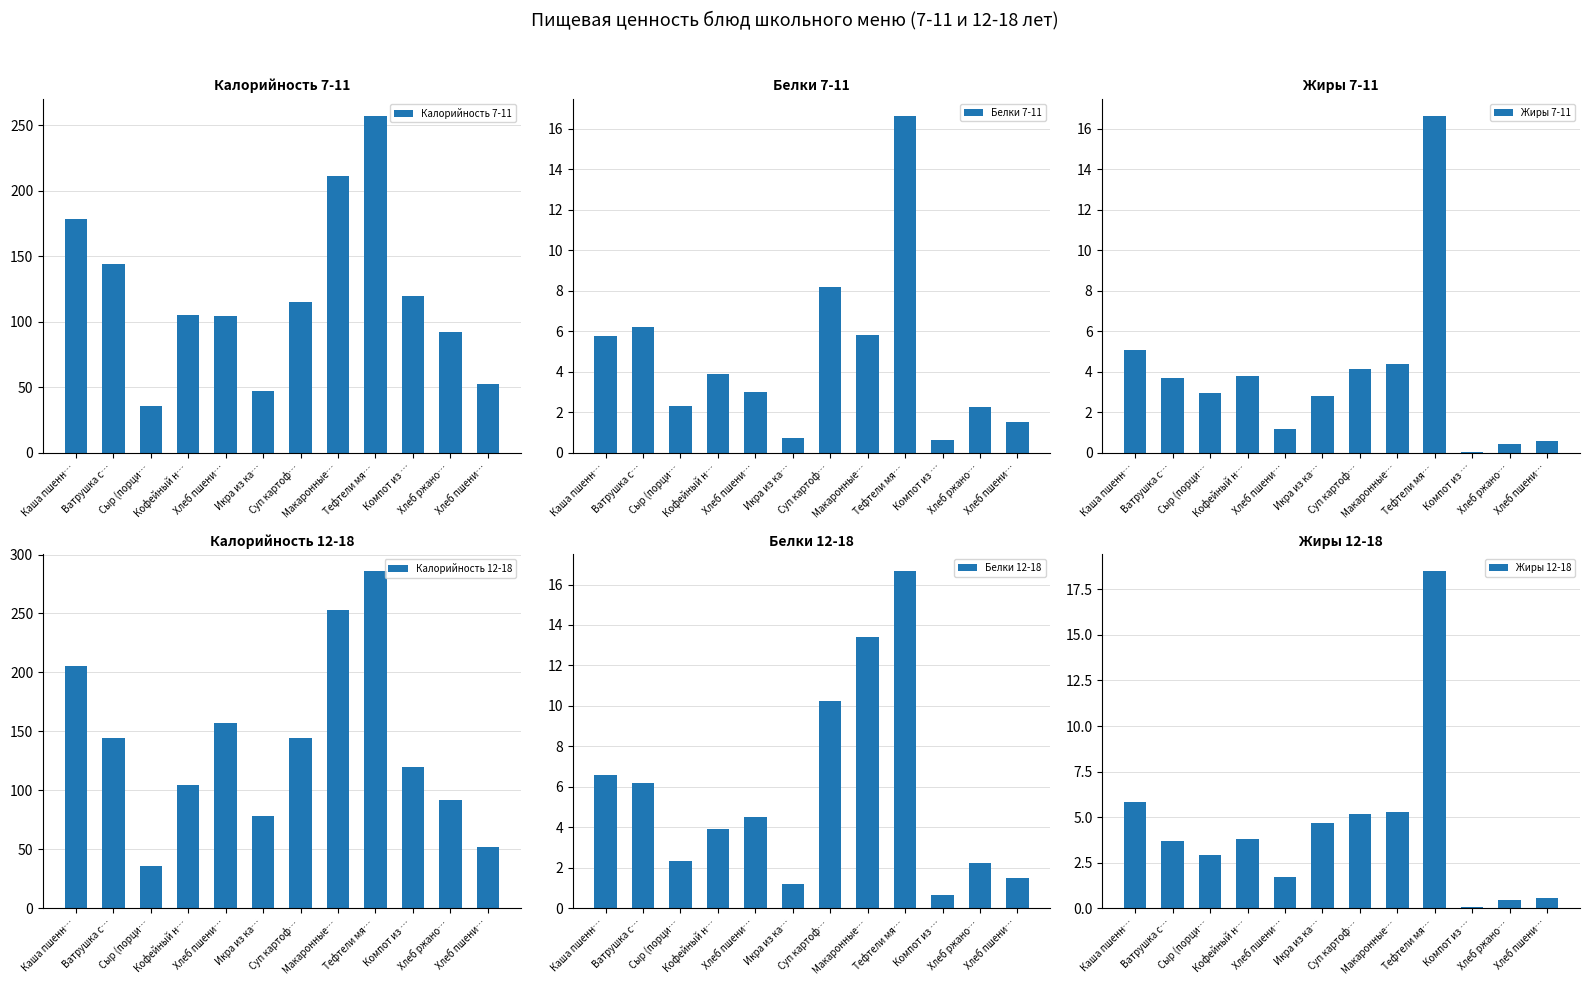

Reading right to left, extract all data points from this chart.

Калорийность 7-11: 52.3	92.0	119.4	257.3	211.0	115.2	46.7	104.7	104.9	35.8	144.1	178.8
Белки 7-11: 1.5	2.2	0.6	16.7	5.8	8.2	0.7	3.0	3.9	2.3	6.2	5.8
Жиры 7-11: 0.6	0.4	0.1	16.7	4.4	4.1	2.8	1.2	3.8	3.0	3.7	5.1
Калорийность 12-18: 52.3	92.0	119.4	285.9	253.2	144.0	77.9	157.0	104.9	35.8	144.1	205.6
Белки 12-18: 1.5	2.2	0.6	16.7	13.4	10.2	1.2	4.5	3.9	2.3	6.2	6.6
Жиры 12-18: 0.6	0.4	0.1	18.5	5.3	5.2	4.7	1.7	3.8	3.0	3.7	5.8